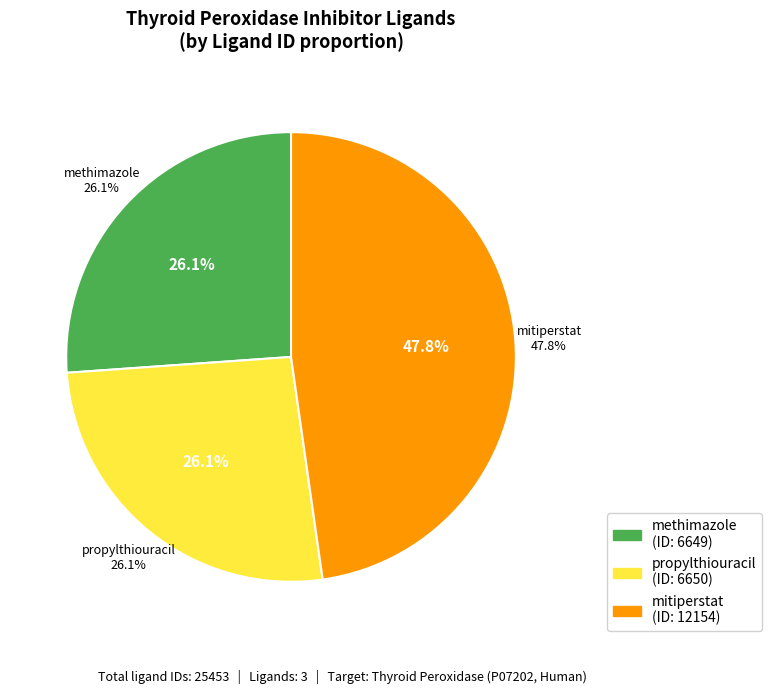

To the nearest percent, what percentage of the pie is methimazole?

26%